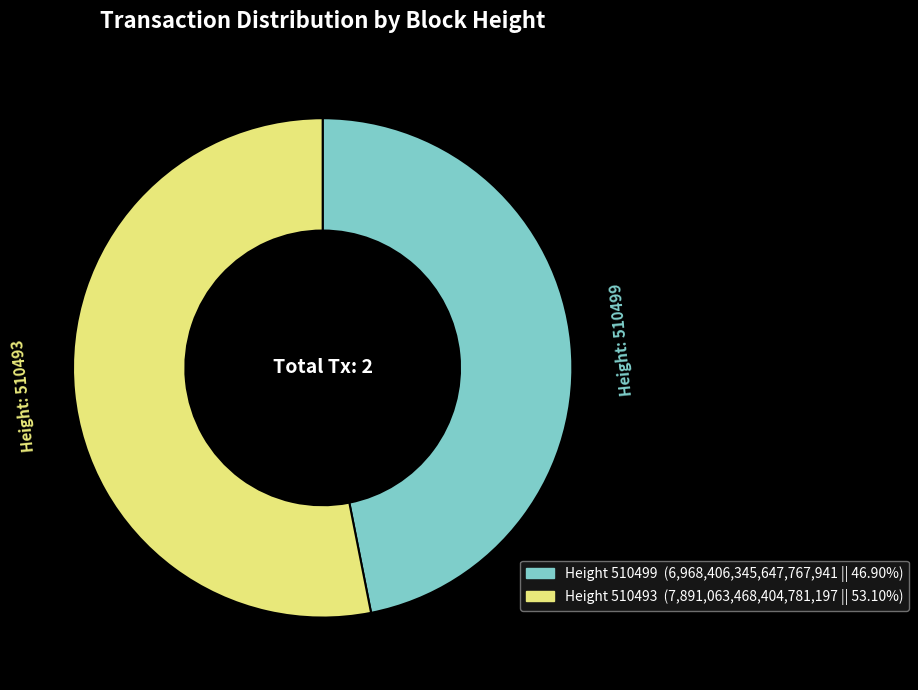

Is there a majority slice in this chart?

Yes